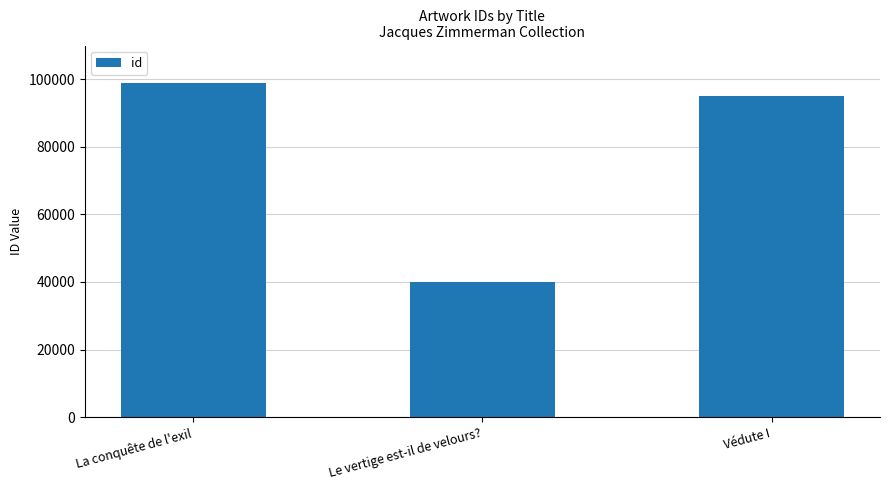

What is the label of the 2nd bar from the right?

Le vertige est-il de velours?